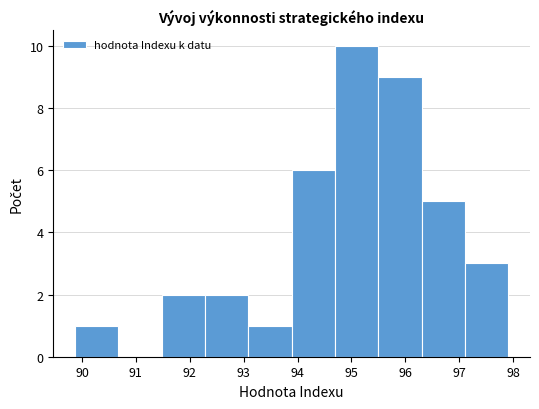

What is the height of the bar covering 93.1 to 93.9 on the x-axis? Neither the bar edges nor the heights are printed on the chart, so give them approximately, as read against the axes.

1